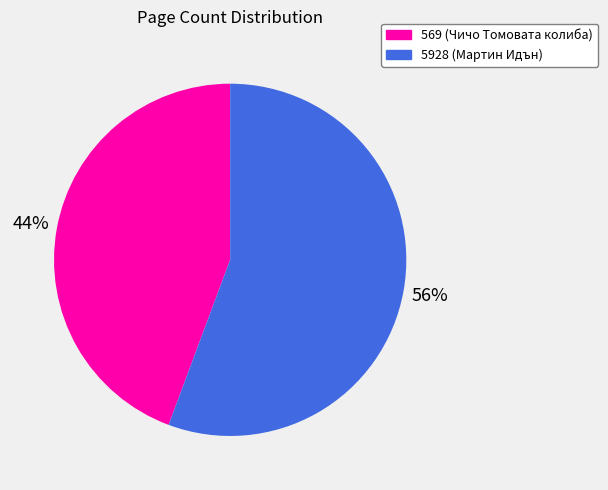

Combined, do 5928 (Мартин Идън) and 569 (Чичо Томовата колиба) account for over 50%?

Yes